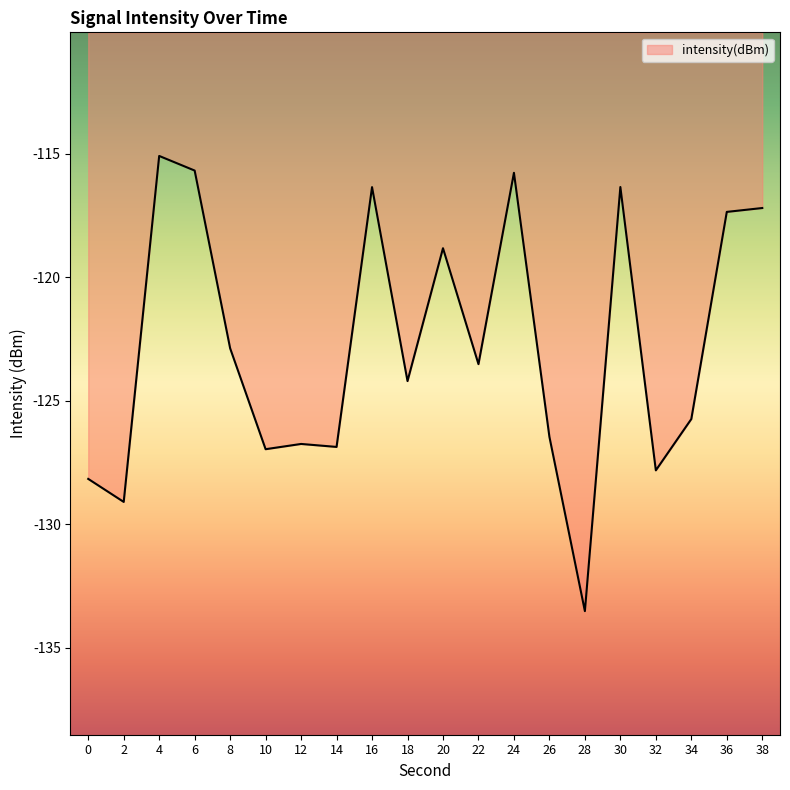

Read the value at 4.

-115.1